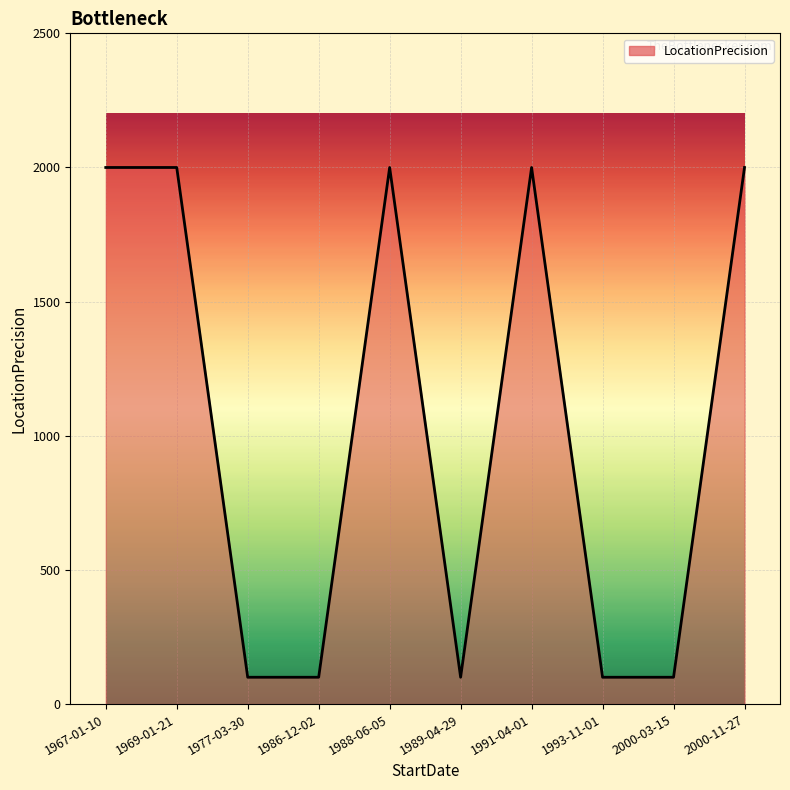

Read the value at 1977-03-30.

100